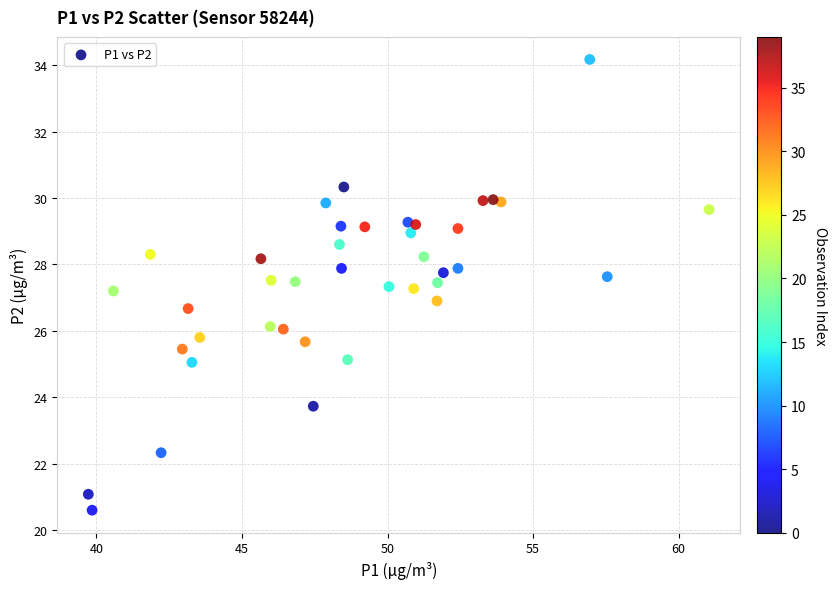

What is the range of X values (max minus min)?

21.3